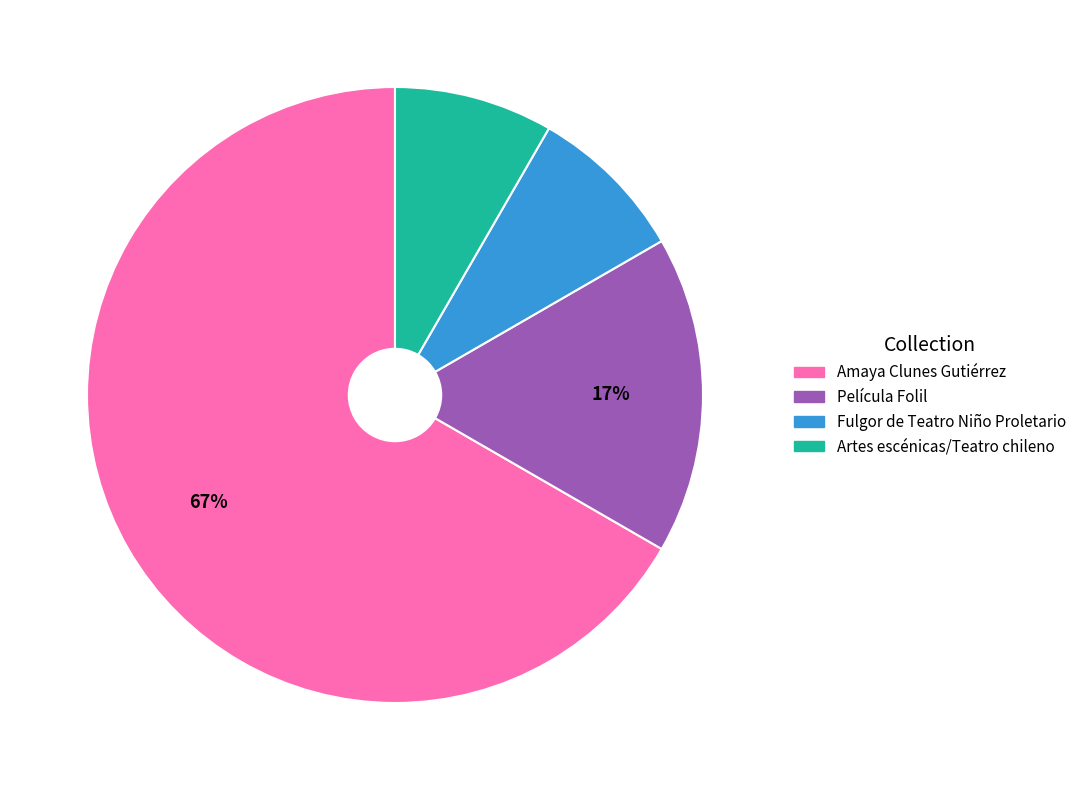

To the nearest percent, what is the average slice percentage?

25%